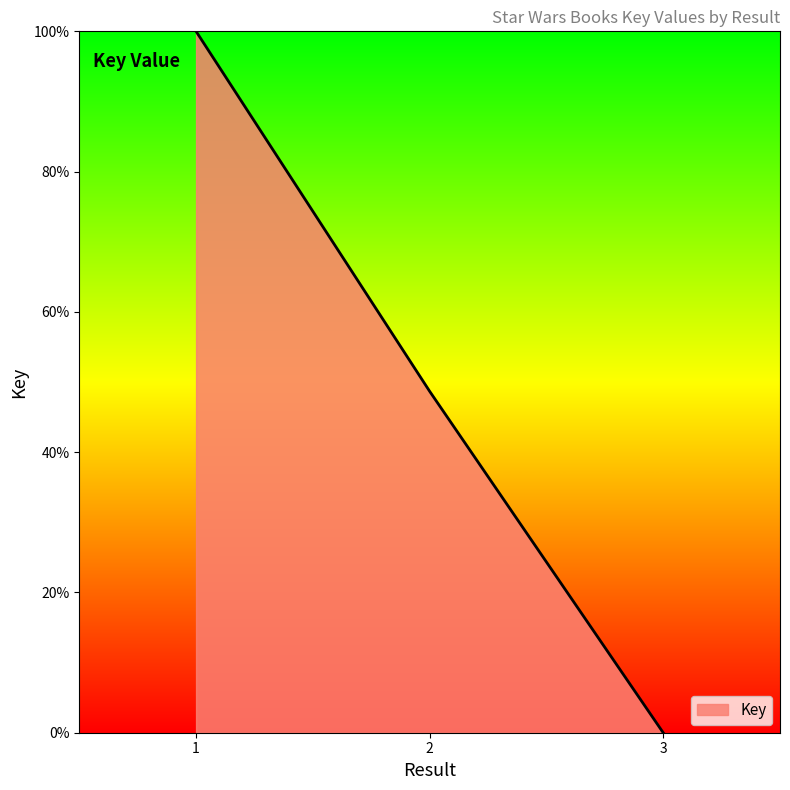

Reading left to right, transcribe all the data shown in this chart.

1=100.0	2=48.7	3=0.0